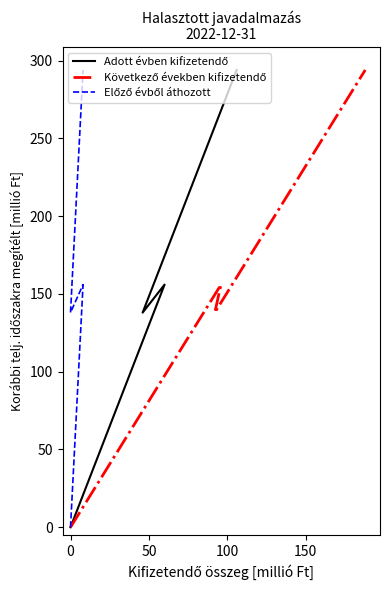

What is the highest value of the Adott évben kifizetendő series?

294